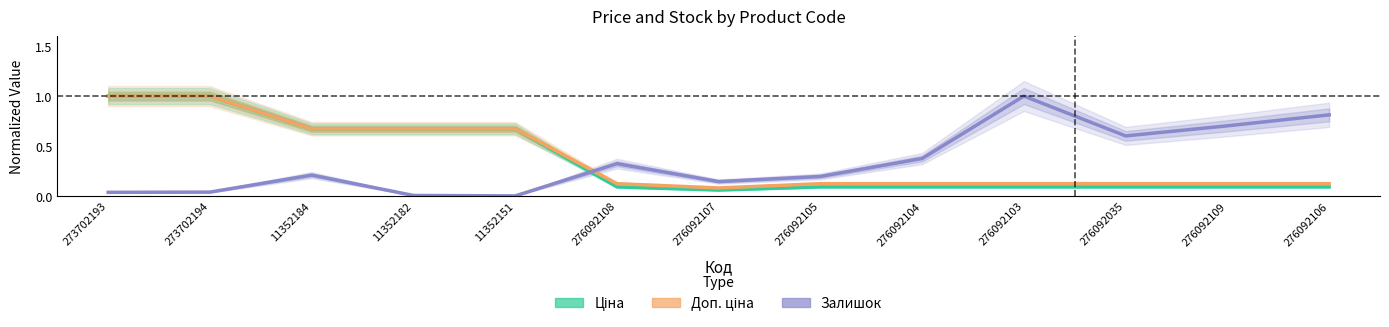

Reading left to right, what are all the values shown in this chart?

Ціна: 273702193=1.0	273702194=1.0	11352184=0.7	11352182=0.7	11352151=0.7	276092108=0.1	276092107=0.1	276092105=0.1	276092104=0.1	276092103=0.1	276092035=0.1	276092109=0.1	276092106=0.1
Доп. ціна: 273702193=1.0	273702194=1.0	11352184=0.7	11352182=0.7	11352151=0.7	276092108=0.1	276092107=0.1	276092105=0.1	276092104=0.1	276092103=0.1	276092035=0.1	276092109=0.1	276092106=0.1
Залишок: 273702193=0.0	273702194=0.0	11352184=0.2	11352182=0.0	11352151=0.0	276092108=0.3	276092107=0.1	276092105=0.2	276092104=0.4	276092103=1.0	276092035=0.6	276092109=0.7	276092106=0.8